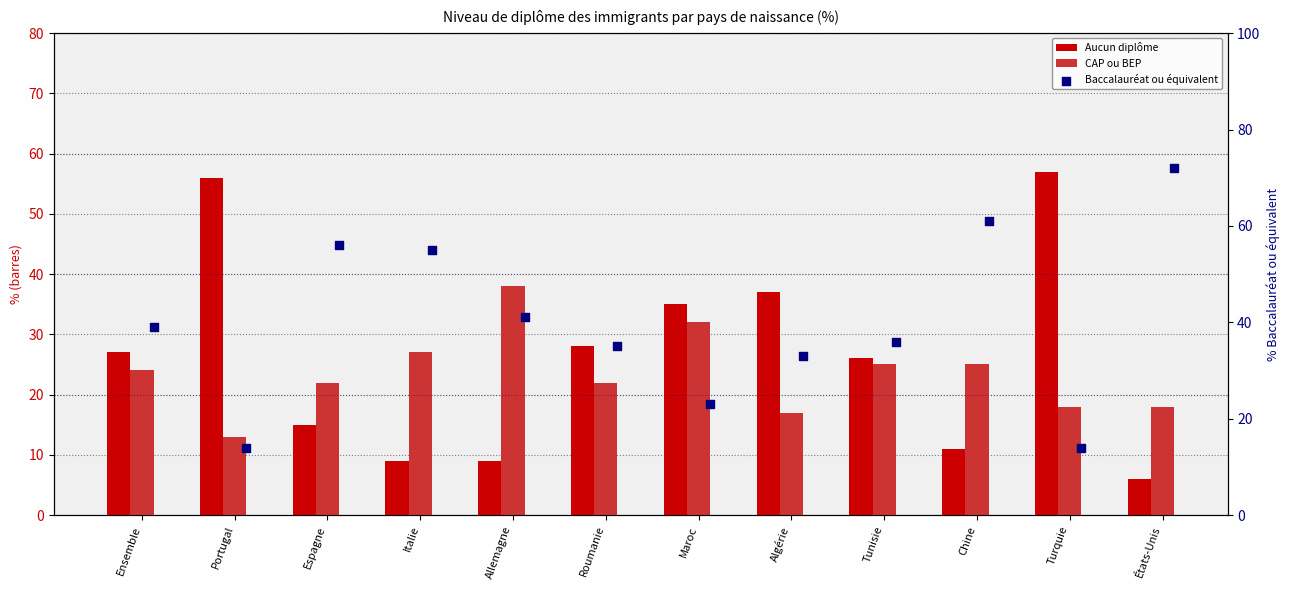

At which category is the sum across all series the highest?

Chine